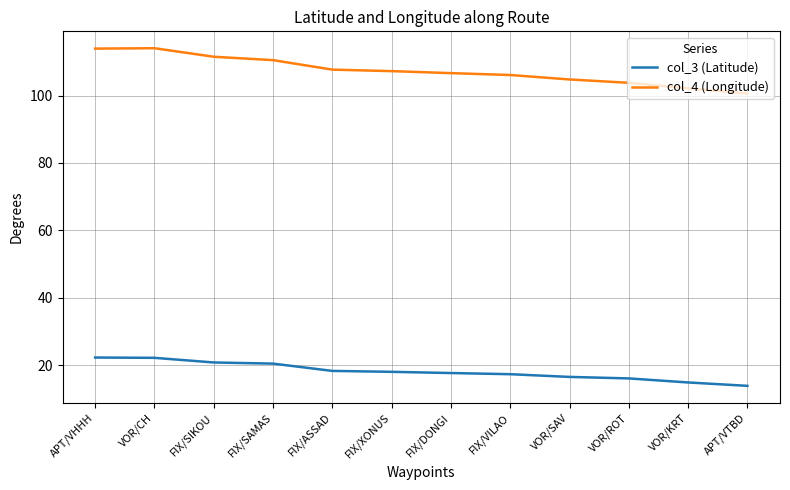

Rank the series by their average value, from highest to lowest.

col_4 (Longitude), col_3 (Latitude)